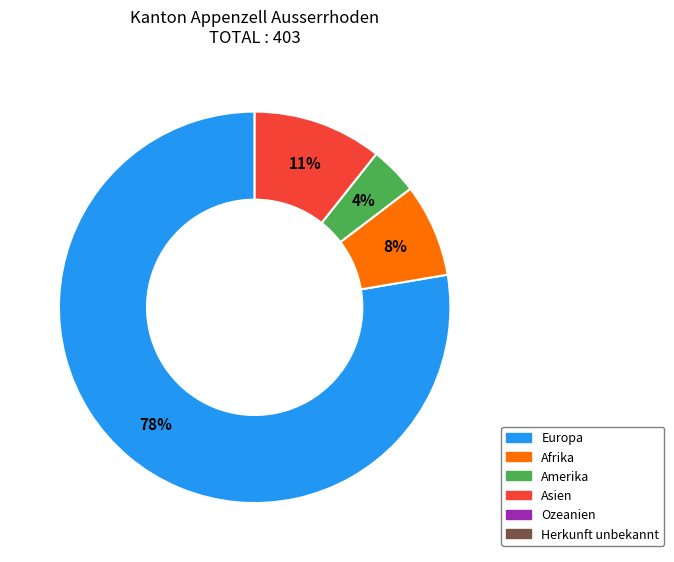

To the nearest percent, what is the average slice percentage?

25%